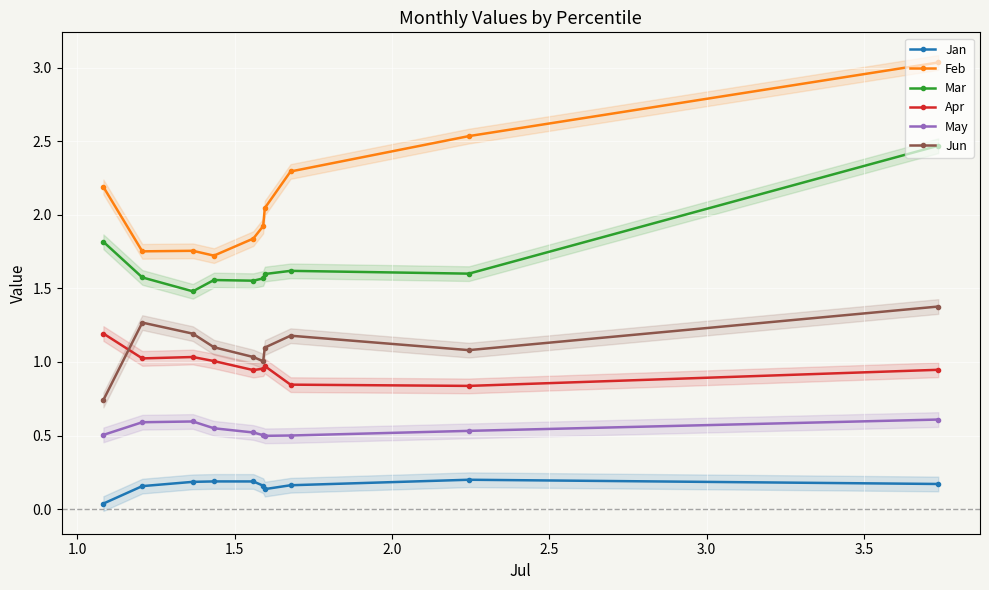

What are all the series names shown in the legend?

Jan, Feb, Mar, Apr, May, Jun